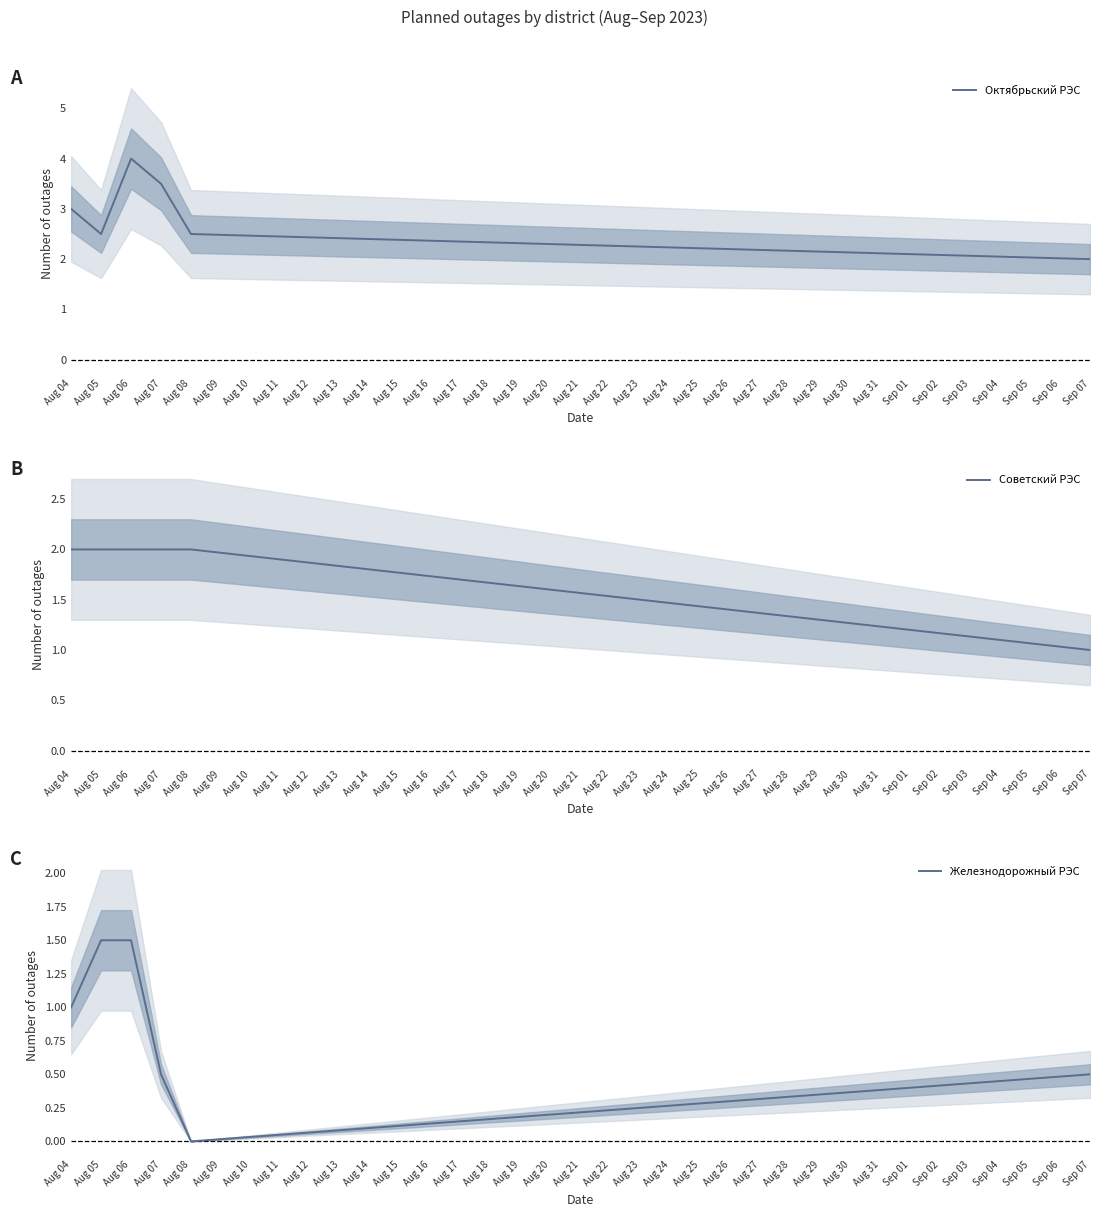

Where is the first local minimum for Октябрьский РЭС?

Aug 05